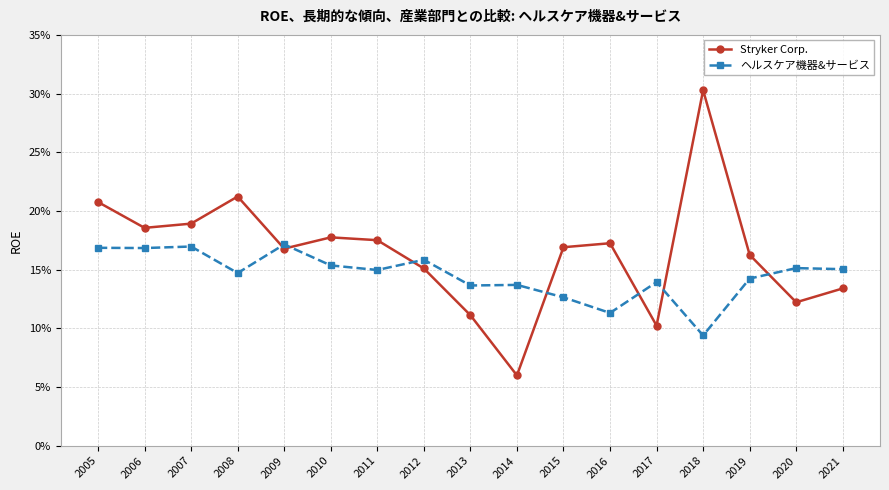

List the series in order of their overall mean, lowest first.

ヘルスケア機器&サービス, Stryker Corp.